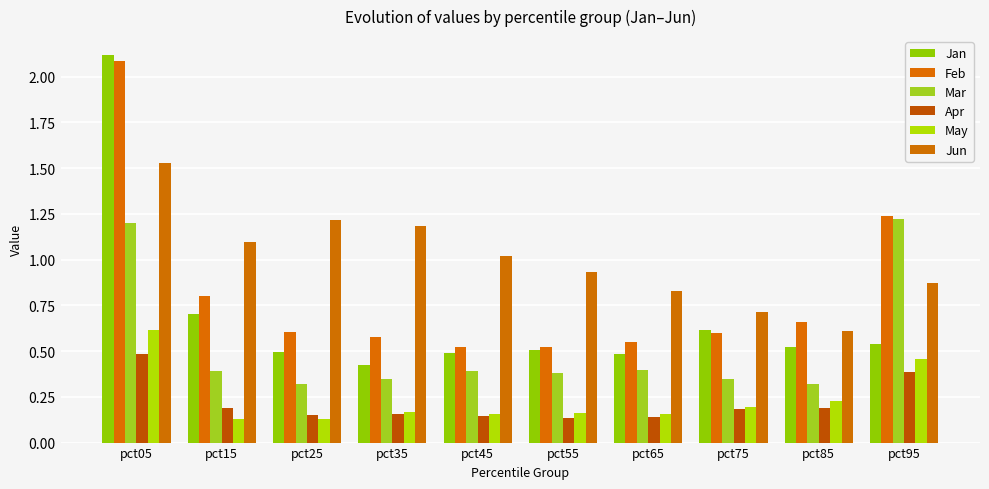

Which label corresponds to the smallest value in the chart?

pct15